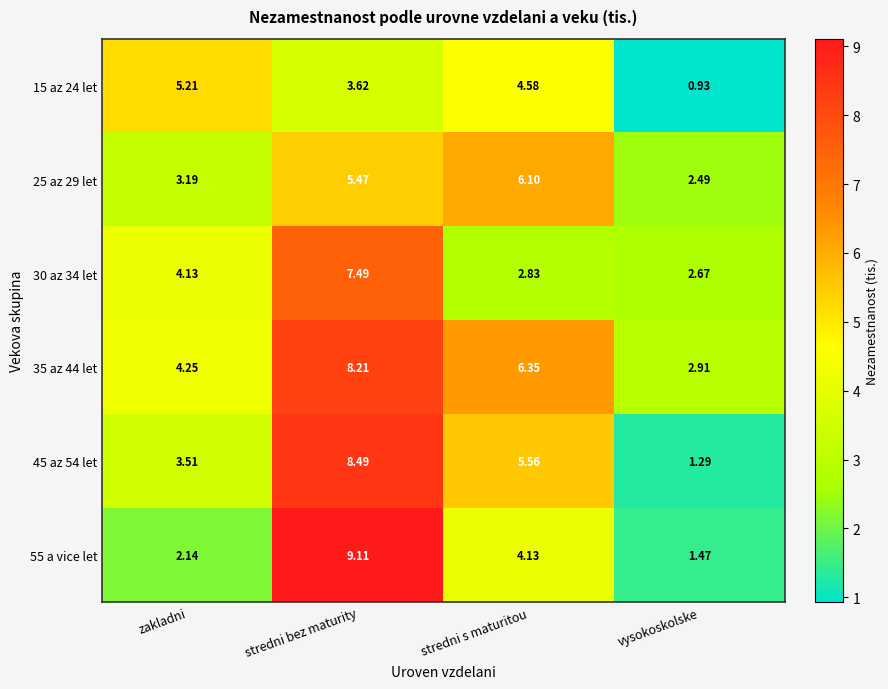

At stredni s maturitou, list the series in order from smallest to largest.

30 az 34 let, 55 a vice let, 15 az 24 let, 45 az 54 let, 25 az 29 let, 35 az 44 let